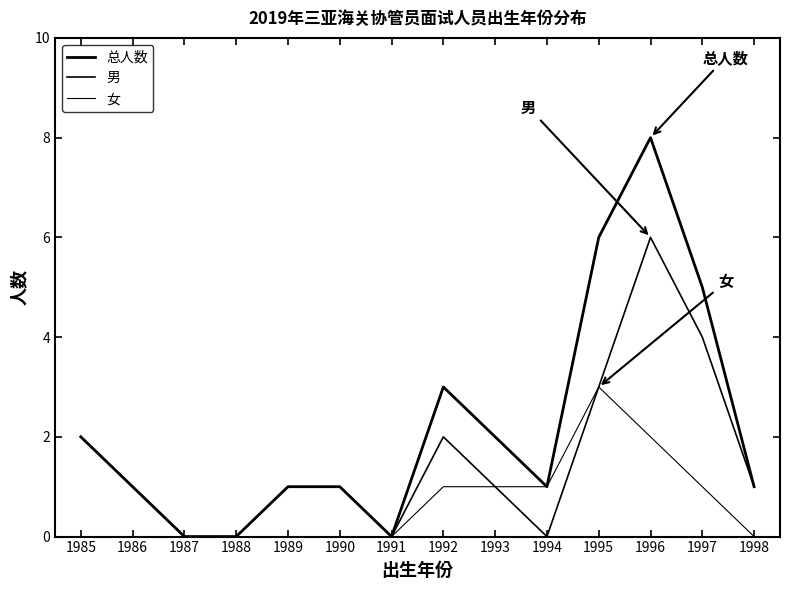

How many lines are shown in the chart?

3